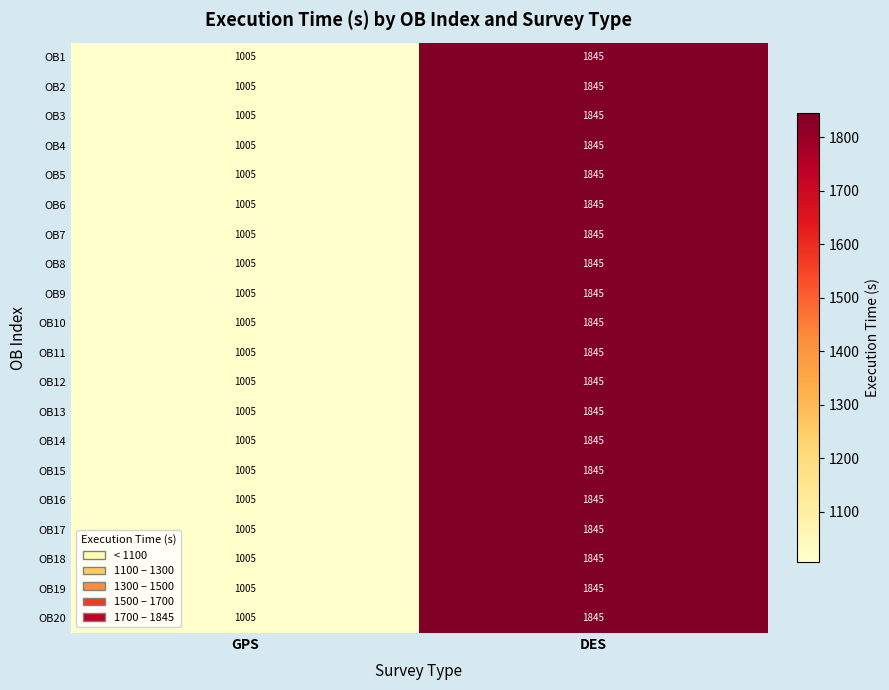

What value does the OB14 series have at GPS, to the nearest 100?

1000